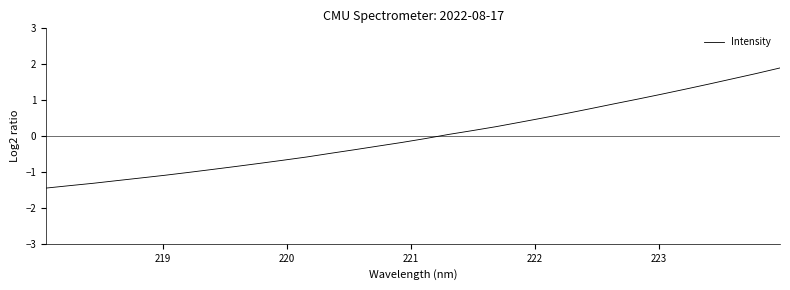

Count the number of categories in the chart.

32